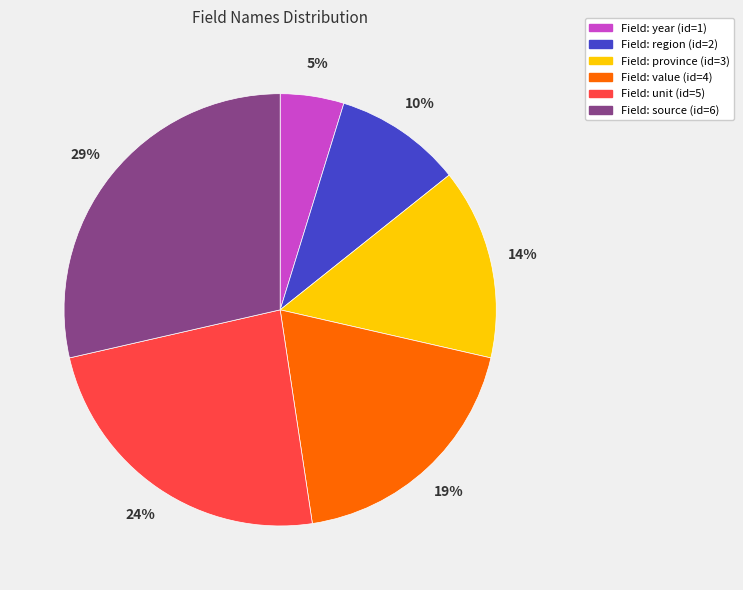

How many slices are in this pie chart?

6